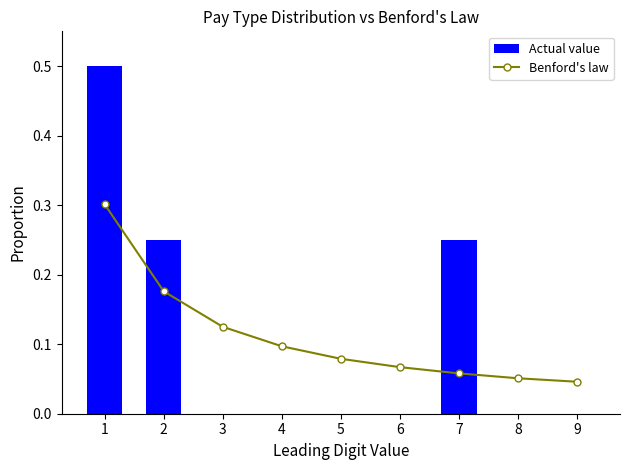

Between 1 and 4, which series saw the biggest shift?

Actual value